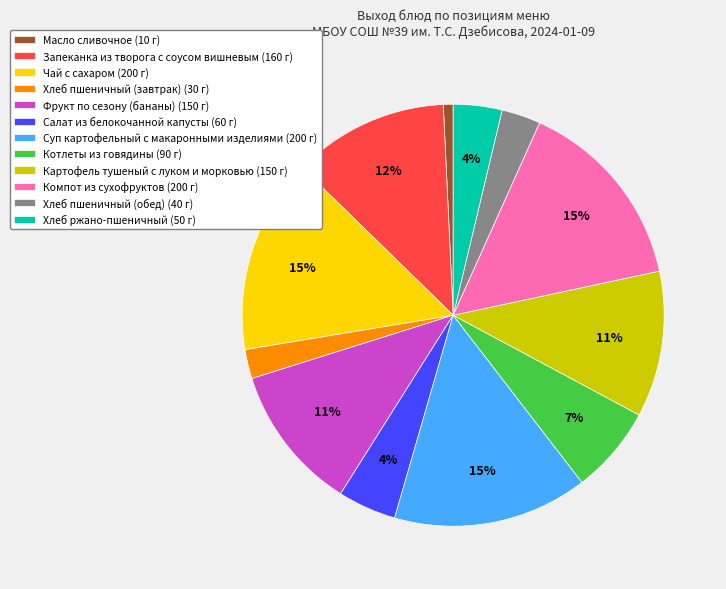

Which has a higher value, Фрукт по сезону (бананы) or Хлеб пшеничный (обед)?

Фрукт по сезону (бананы)